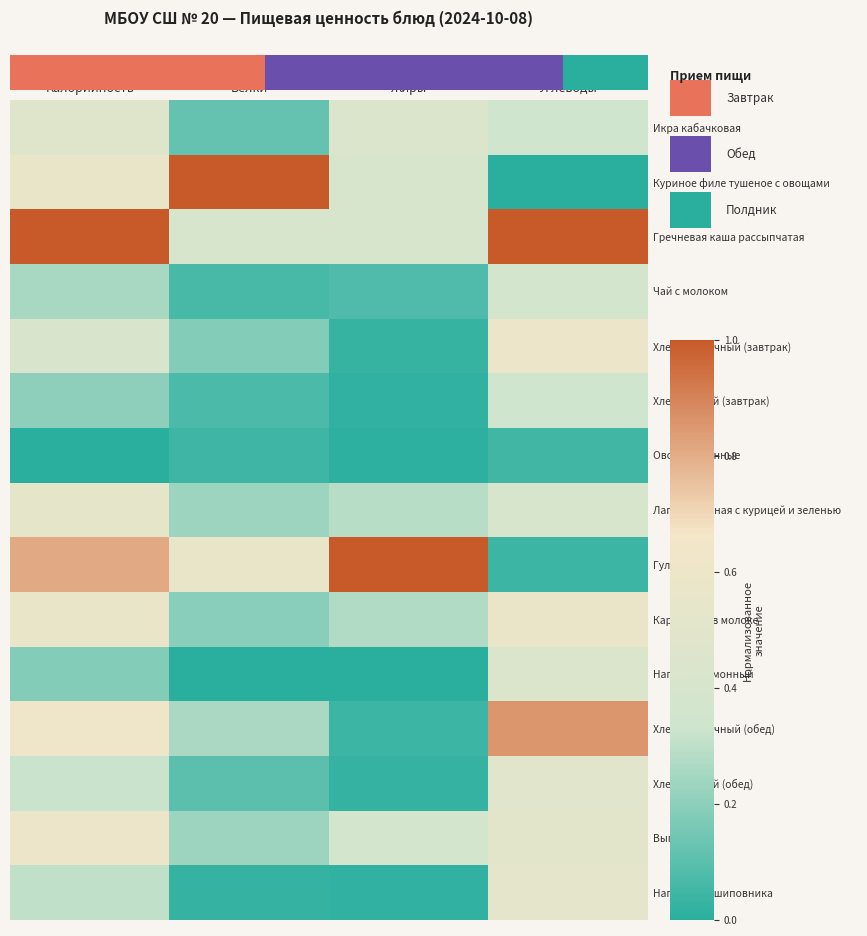

At which category does the chart reach its peak across all series?

Калорийность